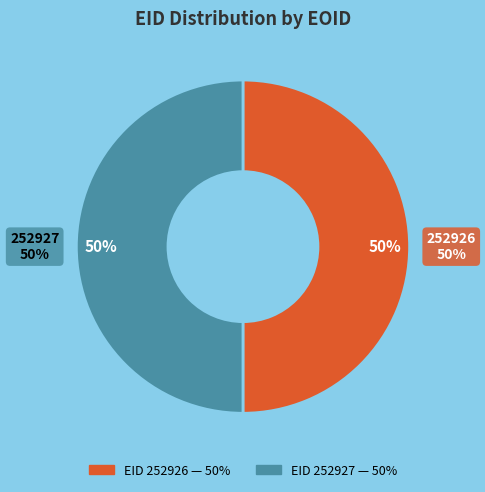

Which slice is the smallest?

252927